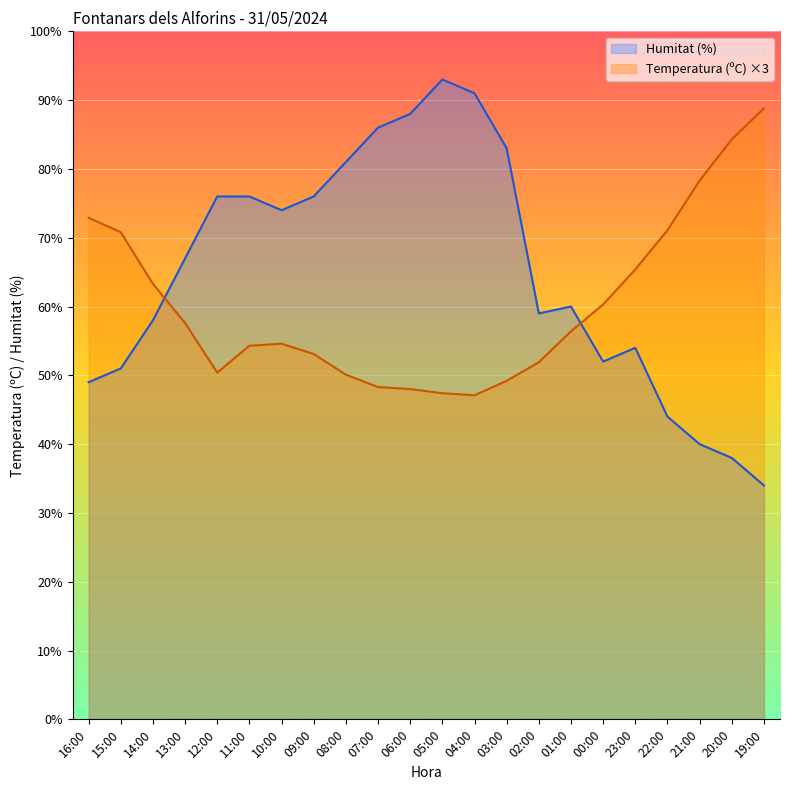

What is the average value of the Humitat (%) series?

65.0